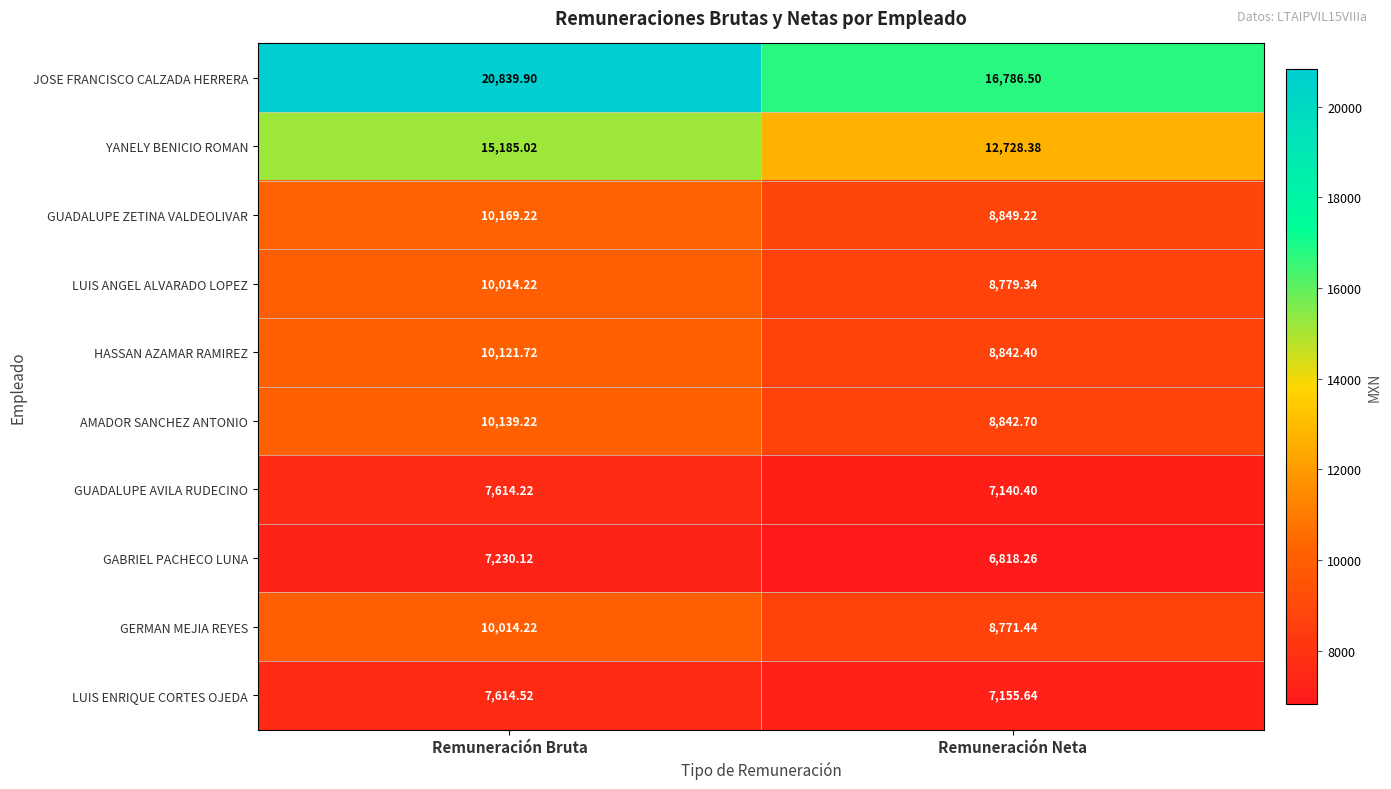

At which category does the chart reach its minimum across all series?

Remuneración Neta